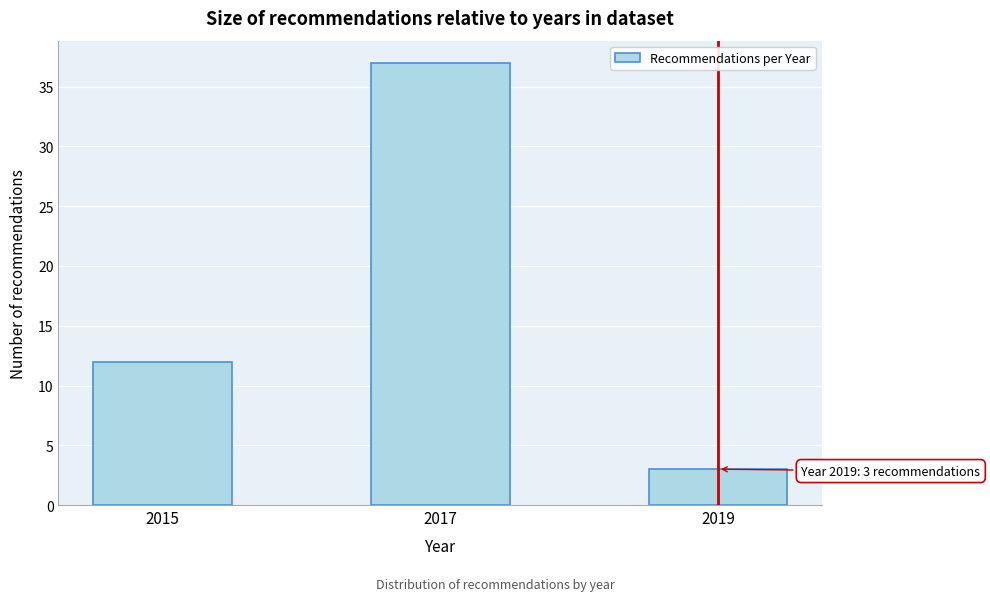

Reading left to right, extract all data points from this chart.

12	37	3